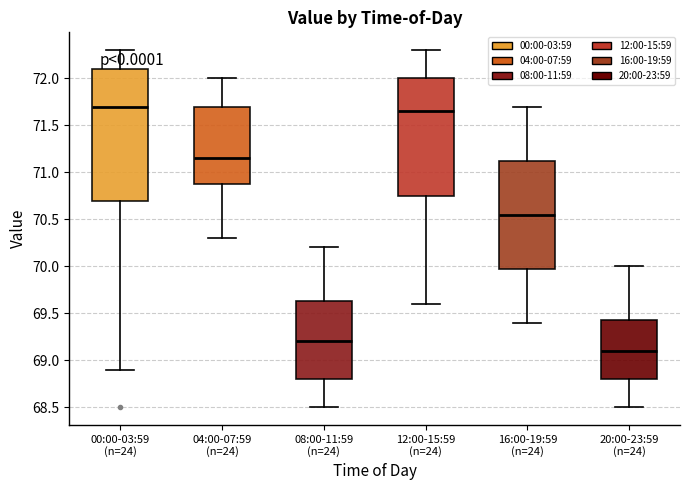

Reading left to right, transcribe this box plot: for each box, give where its median line is, the range the box spans, and where its two whiskers end, as read against the y-axis. The values are not printed on the chart, so give them approximately, as read against the axis.

00:00-03:59 (n=24): median 71.70, box 70.70 to 72.10, whiskers 68.90 to 72.30
04:00-07:59 (n=24): median 71.15, box 70.90 to 71.70, whiskers 70.30 to 72.00
08:00-11:59 (n=24): median 69.20, box 68.80 to 69.65, whiskers 68.50 to 70.20
12:00-15:59 (n=24): median 71.65, box 70.75 to 72.00, whiskers 69.60 to 72.30
16:00-19:59 (n=24): median 70.55, box 70.00 to 71.15, whiskers 69.40 to 71.70
20:00-23:59 (n=24): median 69.10, box 68.80 to 69.45, whiskers 68.50 to 70.00